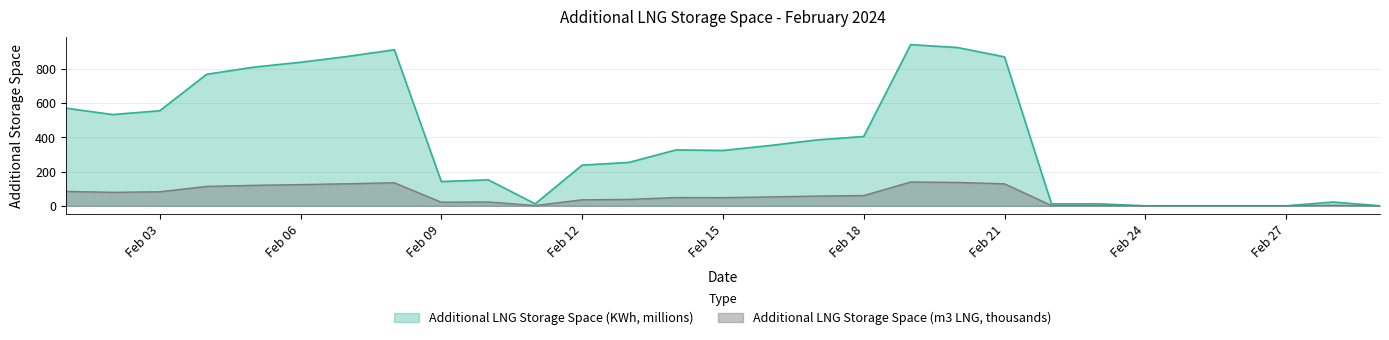

Read the Additional LNG Storage Space (m3 LNG) value at 2024-02-28.

3.3